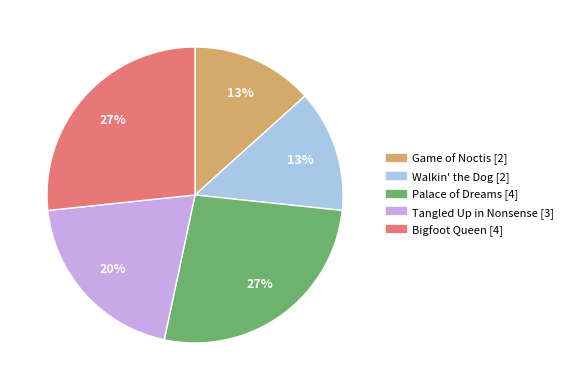

To the nearest percent, what is the average slice percentage?

20%